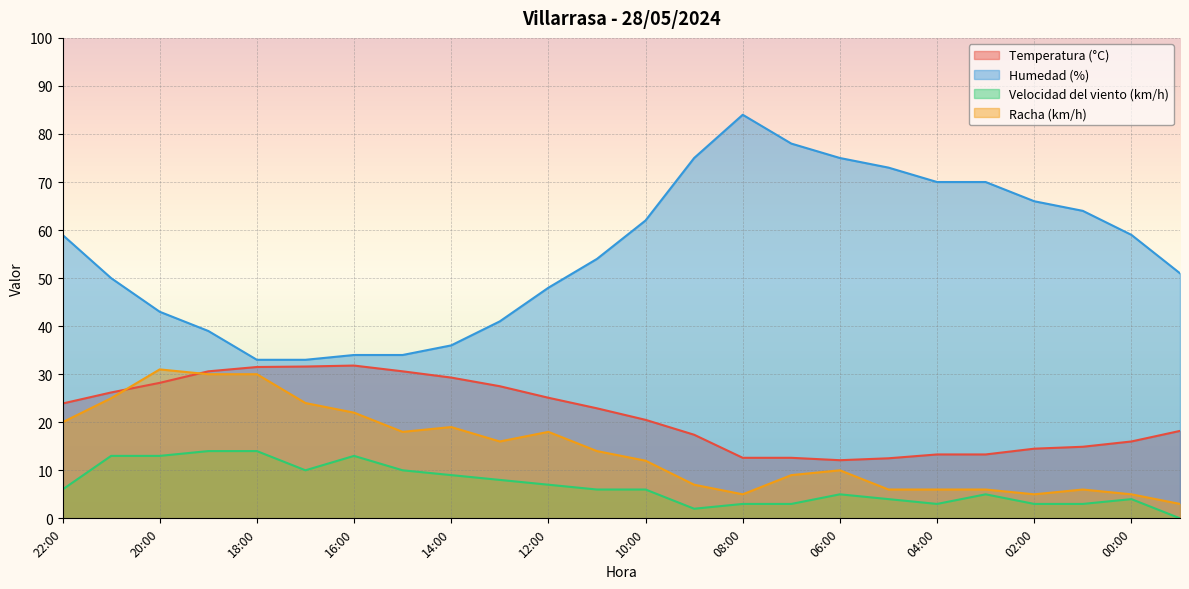

Does the chart display data point markers on the line(s)?

No